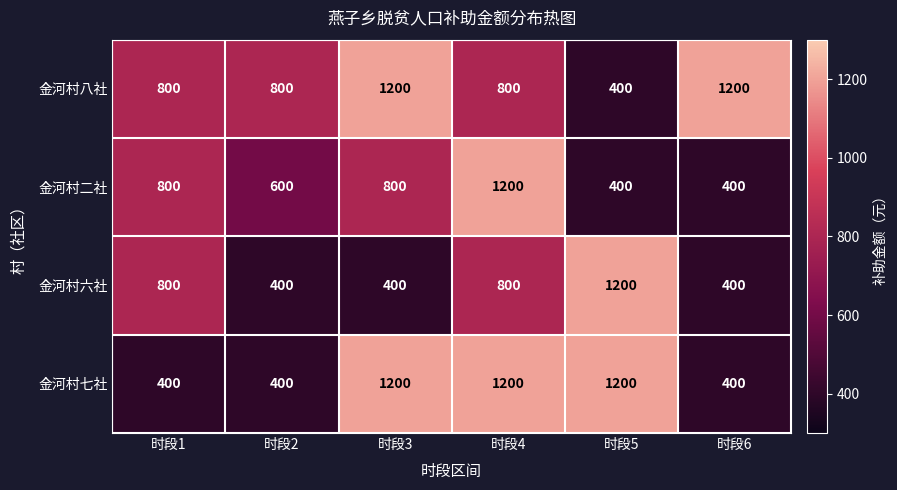

What is the spread (max minus min) of values at 时段6?

800